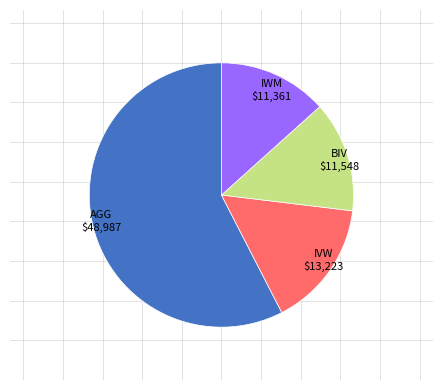

Which category has the biggest portion of the pie?

AGG